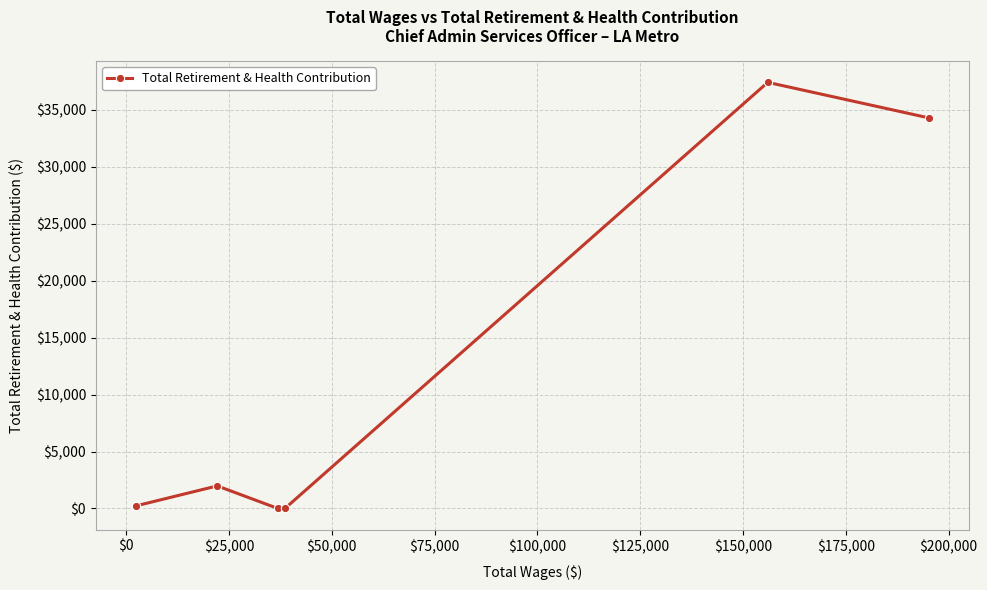

True or false: there are more than 0 points higher than both neighbors.

True